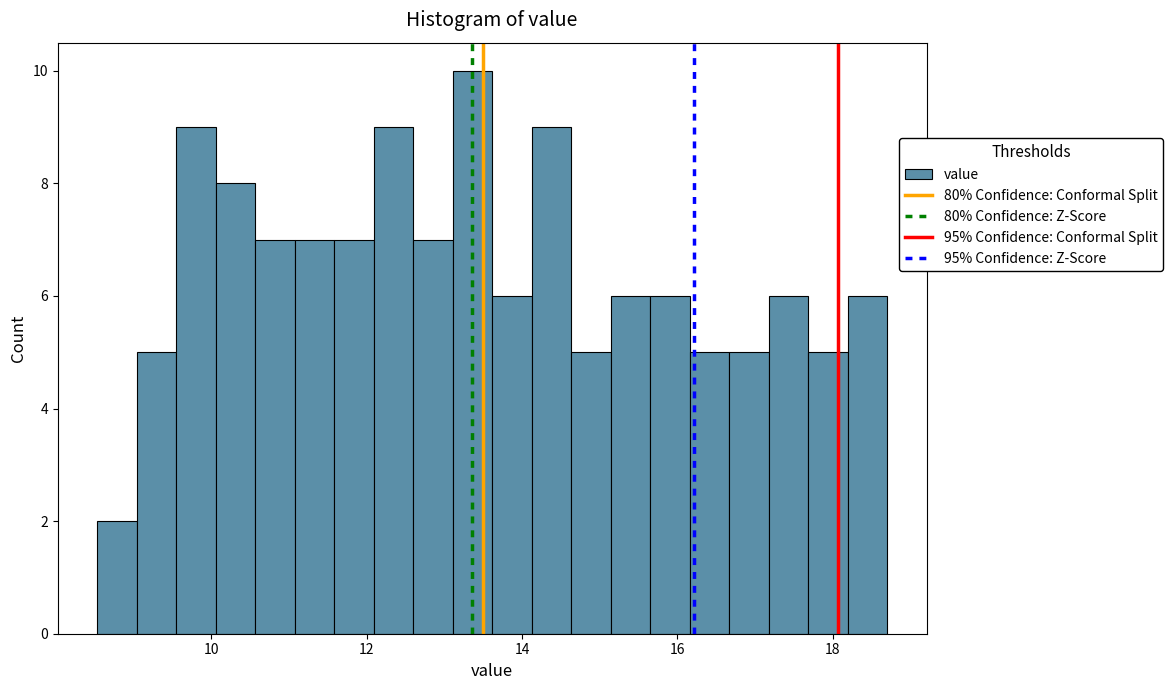

Around what value on the x-axis is the tallest bar? Give the approximate position of its centre, as read against the axis.

13.4